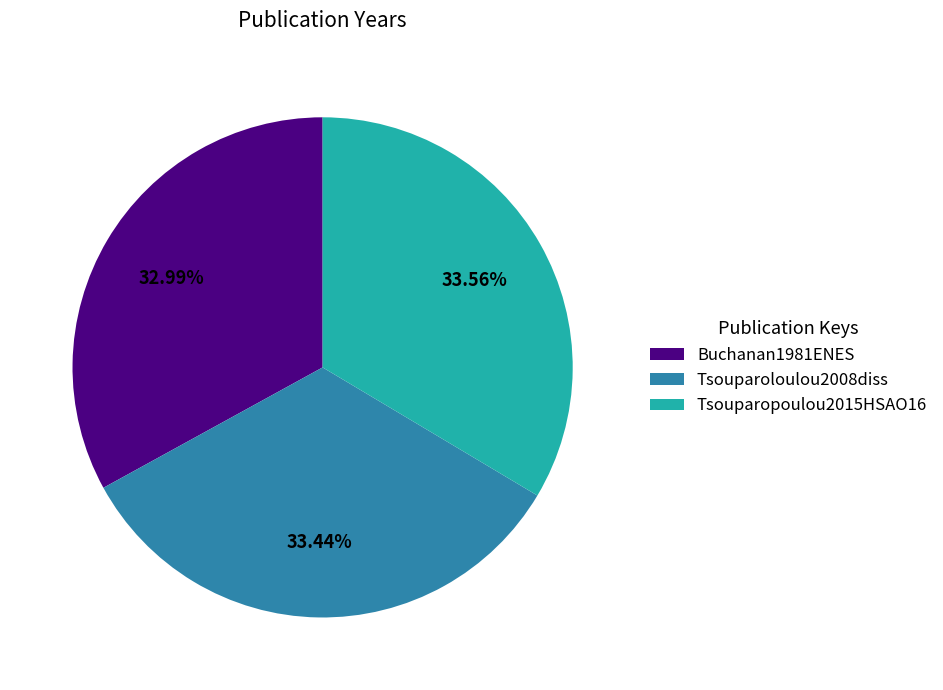

True or false: Tsouparopoulou2015HSAO16 accounts for 25% of the total.

False